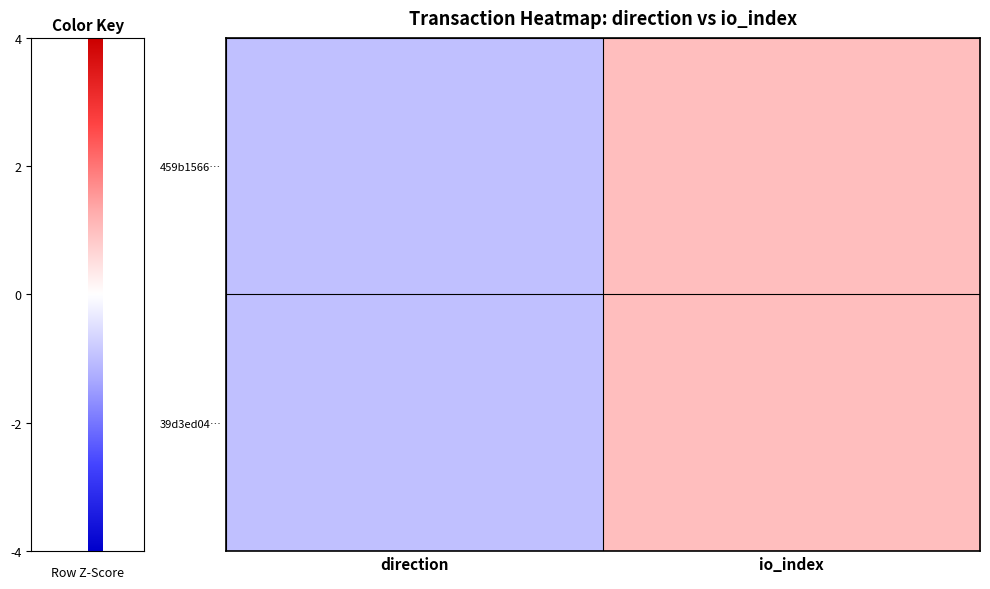

How many categories are shown in the chart?

2